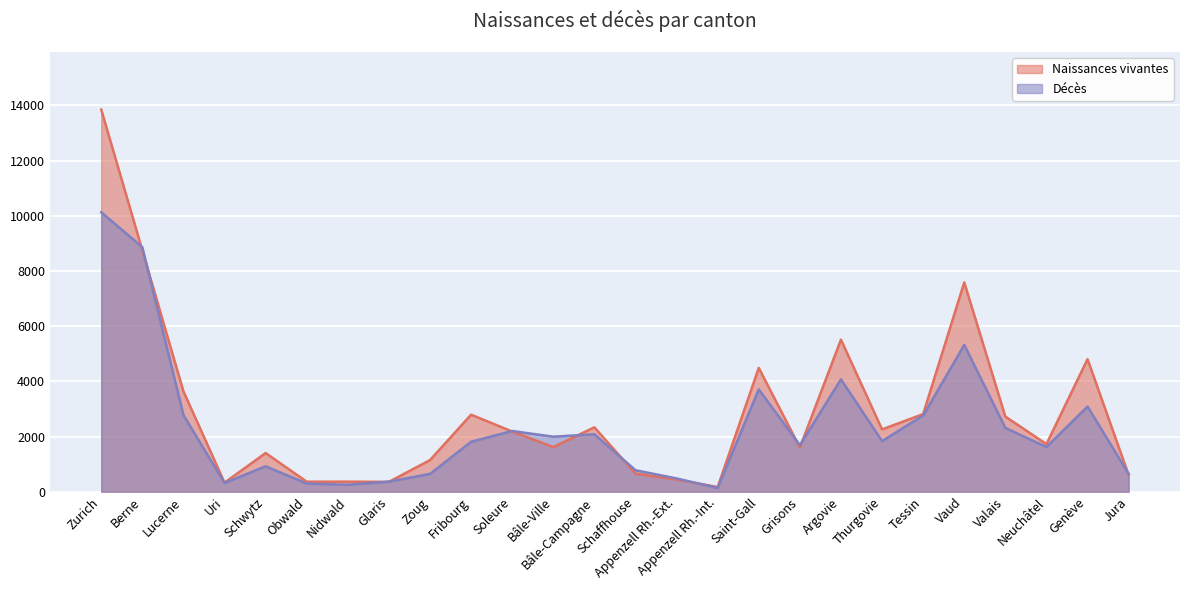

What is the average value of the Naissances vivantes series?

2865